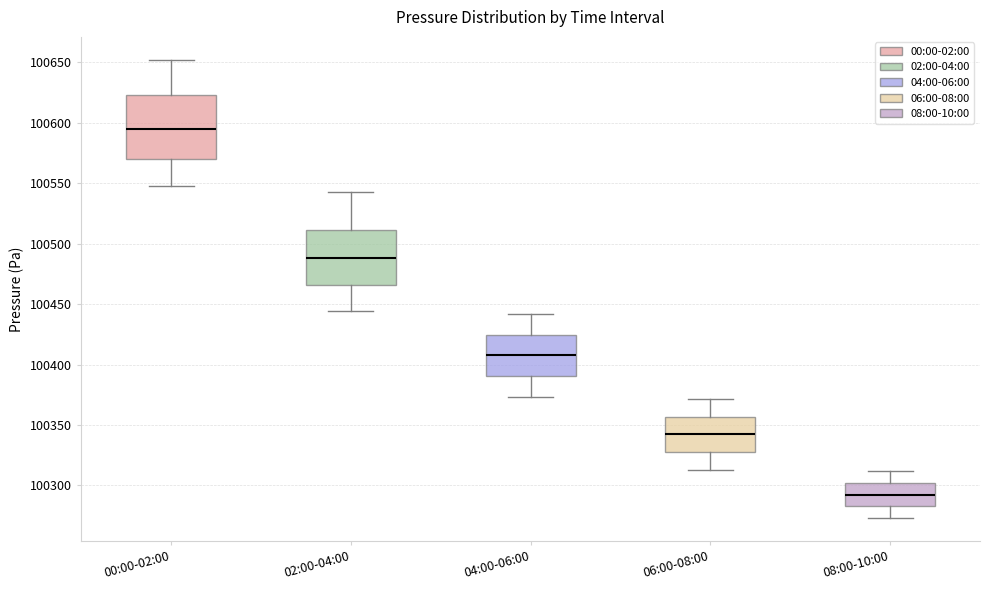

Comparing the boxes themselves (not the whiskers), which one is the tallest?

00:00-02:00